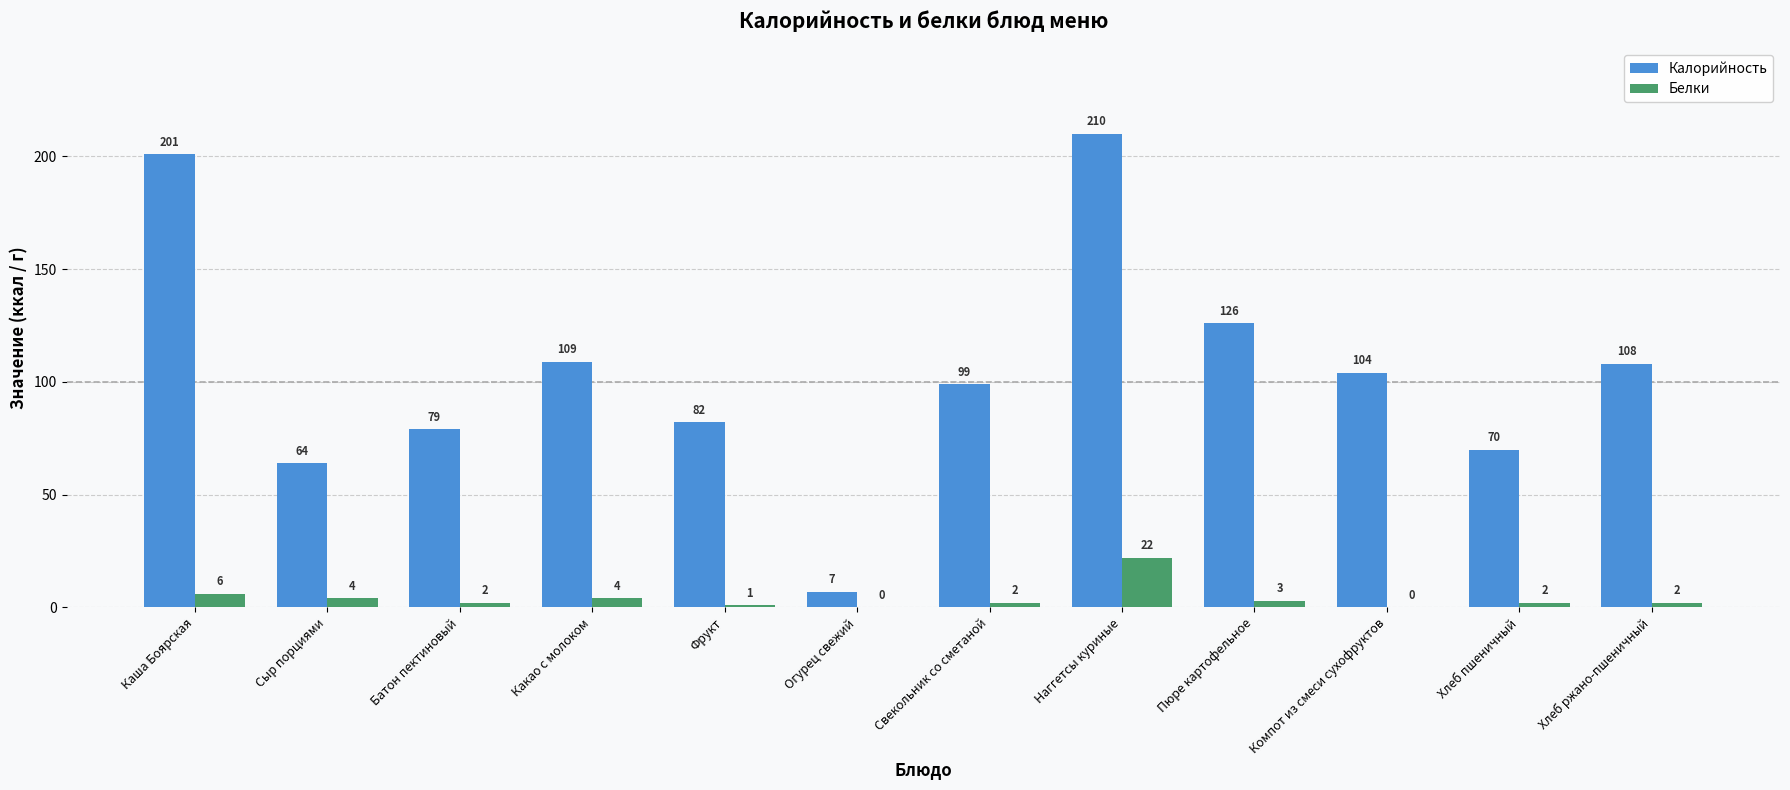

What is the average value of the Калорийность series?

105